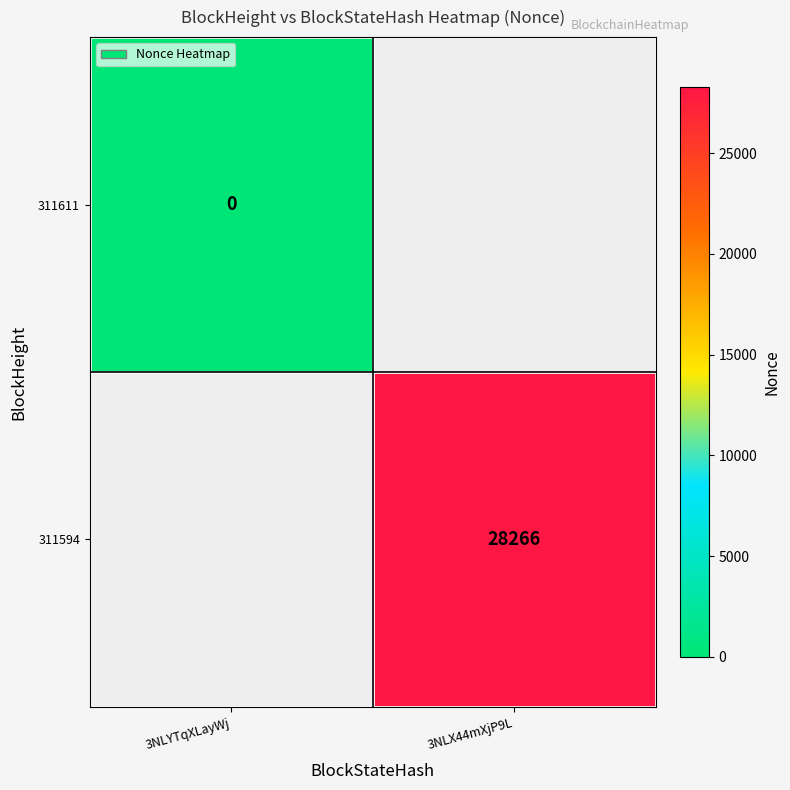

What is the greatest value displayed?

28266.0